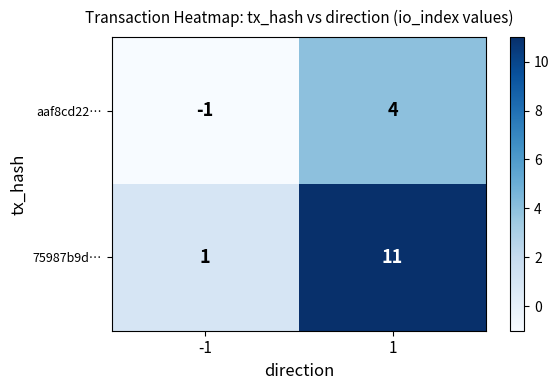

The value of aaf8cd22… at 1 is 1. True or false?

False